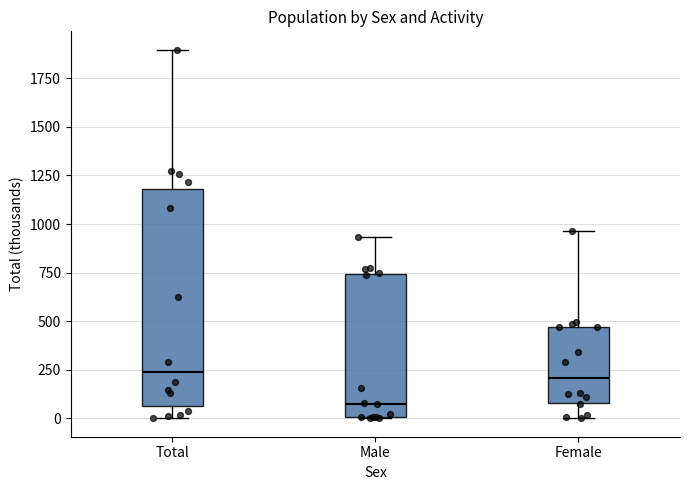

Reading left to right, transcribe this box plot: for each box, give where its median line is, the range the box spans, and where its two whiskers end, as read against the y-axis. The values are not printed on the chart, so give them approximately, as read against the axis.

Total: median 250, box 50 to 1200, whiskers 0 to 1900
Male: median 100, box 0 to 750, whiskers 0 to 950
Female: median 200, box 100 to 450, whiskers 0 to 950